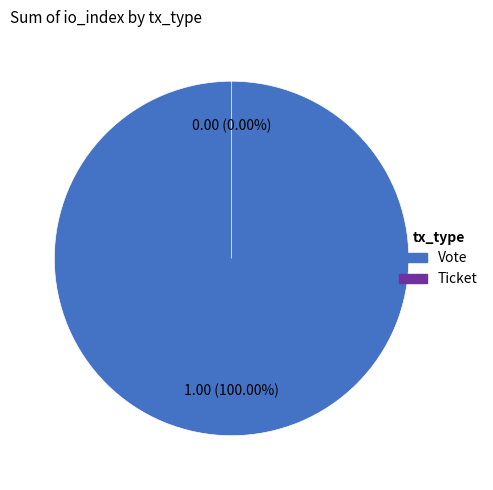

Does any single category account for the majority?

Yes